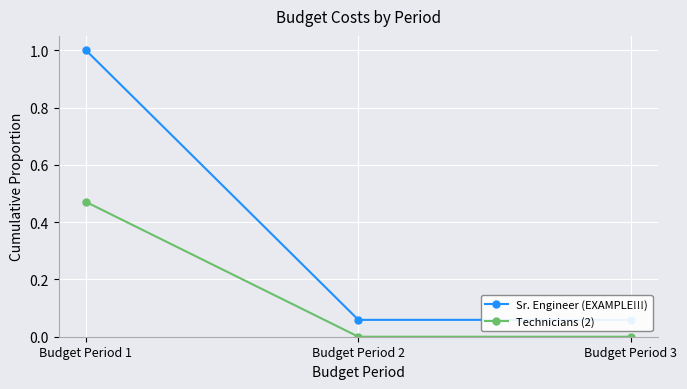

Where is Technicians (2) nearest to the value 0?

Budget Period 2